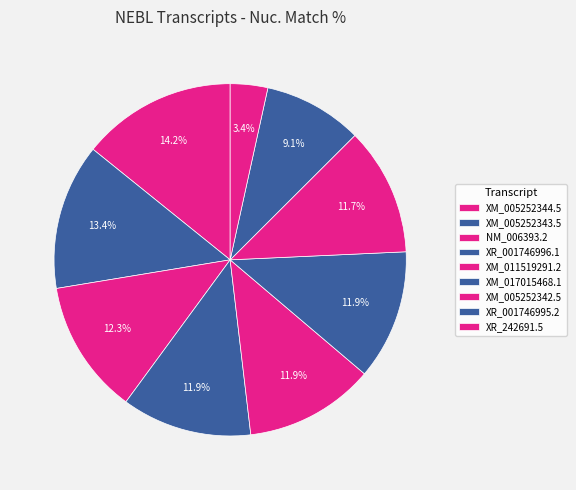

Between NM_006393.2 and XM_017015468.1, which is larger?

NM_006393.2